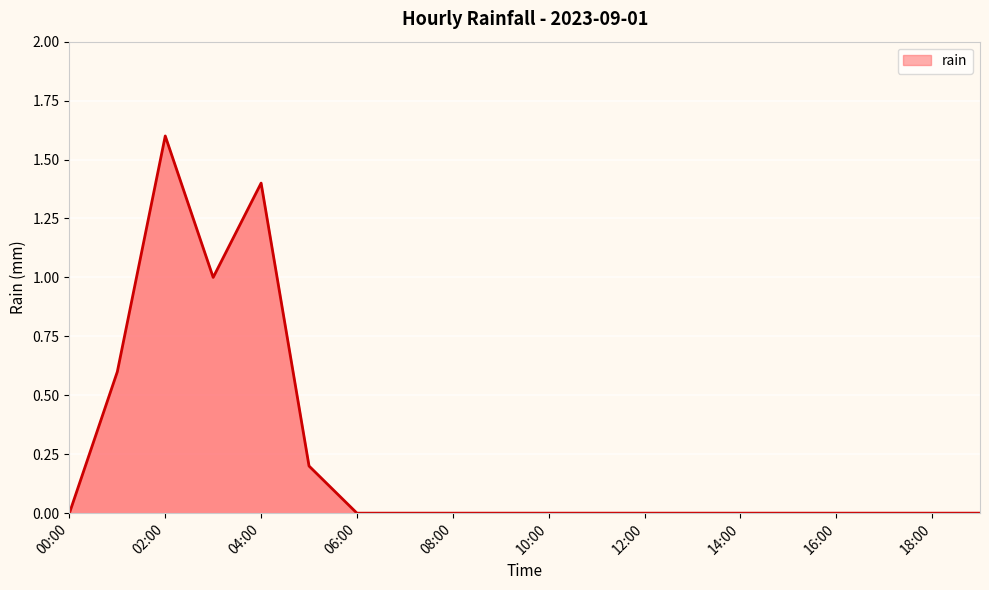

What is the greatest value displayed?

1.6